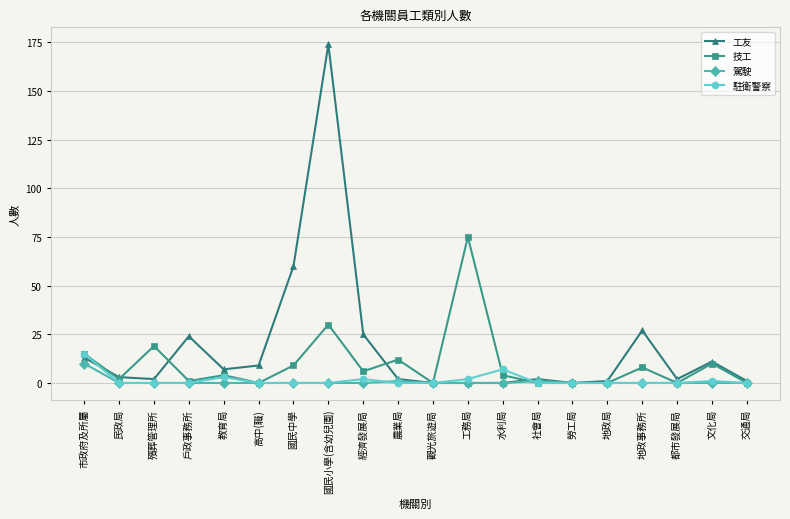

Which series changed the most between 經濟發展局 and 都市發展局?

工友